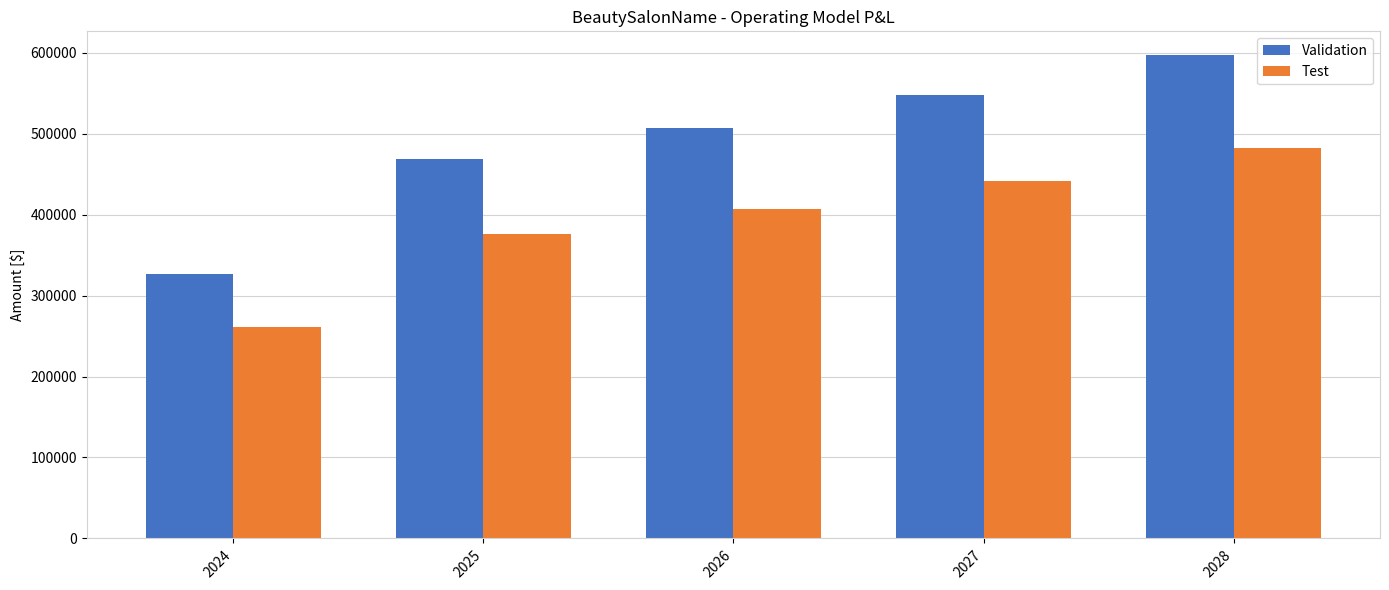

Where does the Test series first go above 407480?

2026